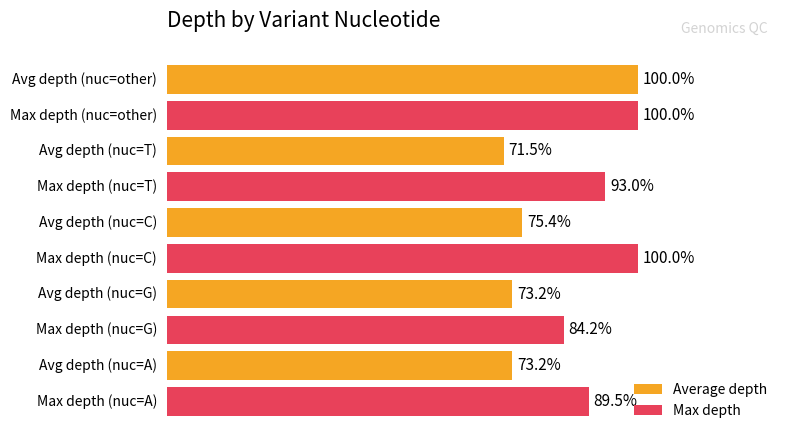

What are all the series names shown in the legend?

Average depth, Max depth